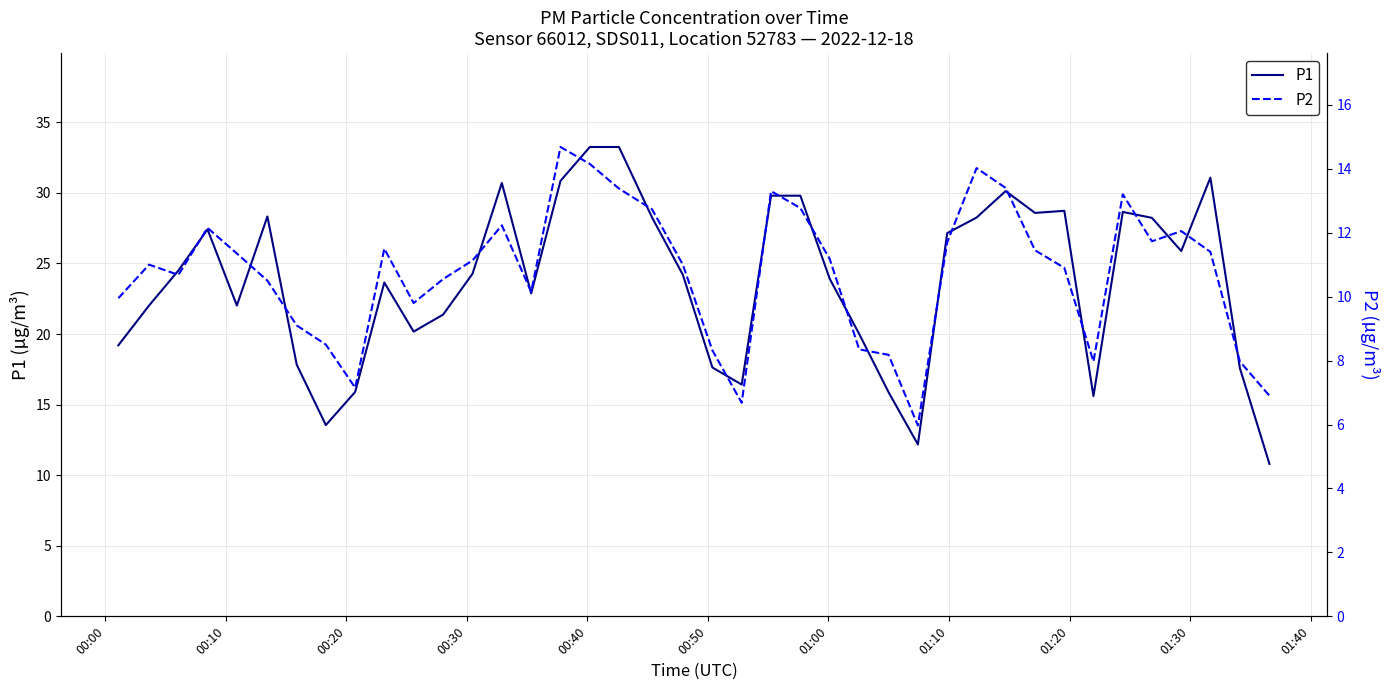

What is the minimum value shown in the chart?

6.0